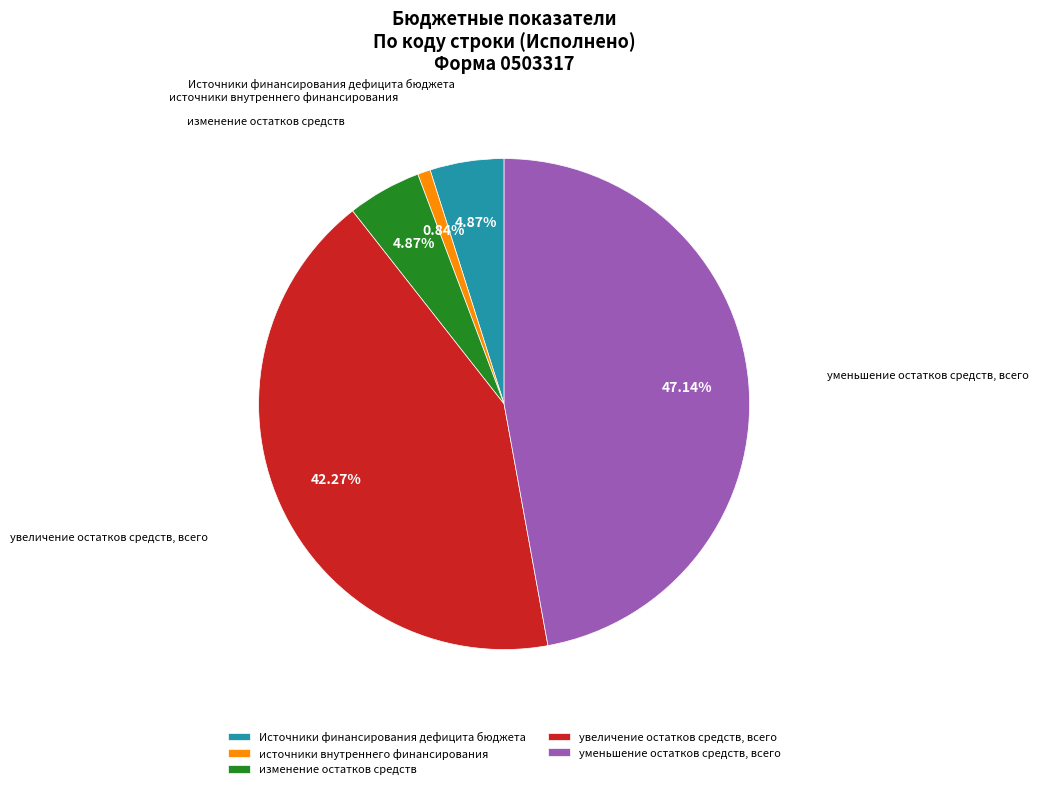

Is уменьшение остатков средств, всего the majority of the pie?

No